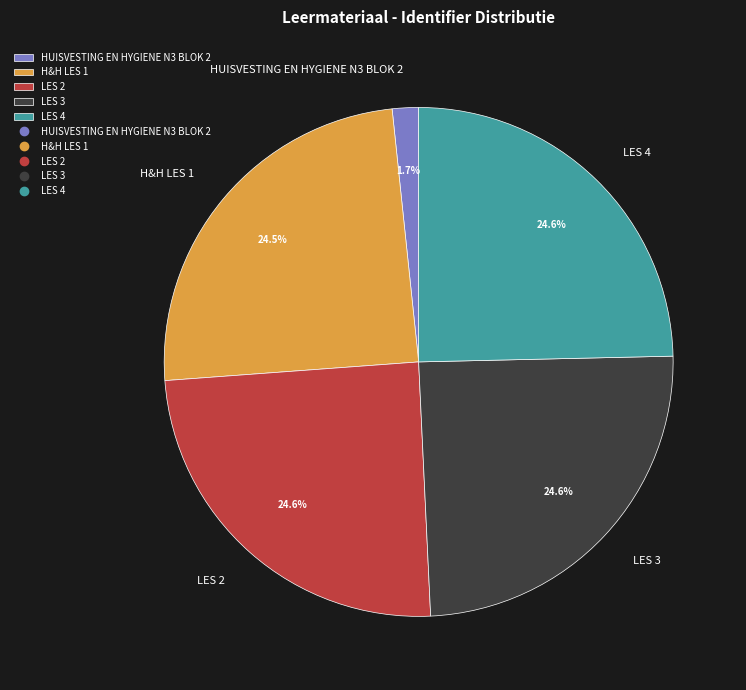

To the nearest percent, what is the combined percentage of H&H LES 1 and LES 4?

49%